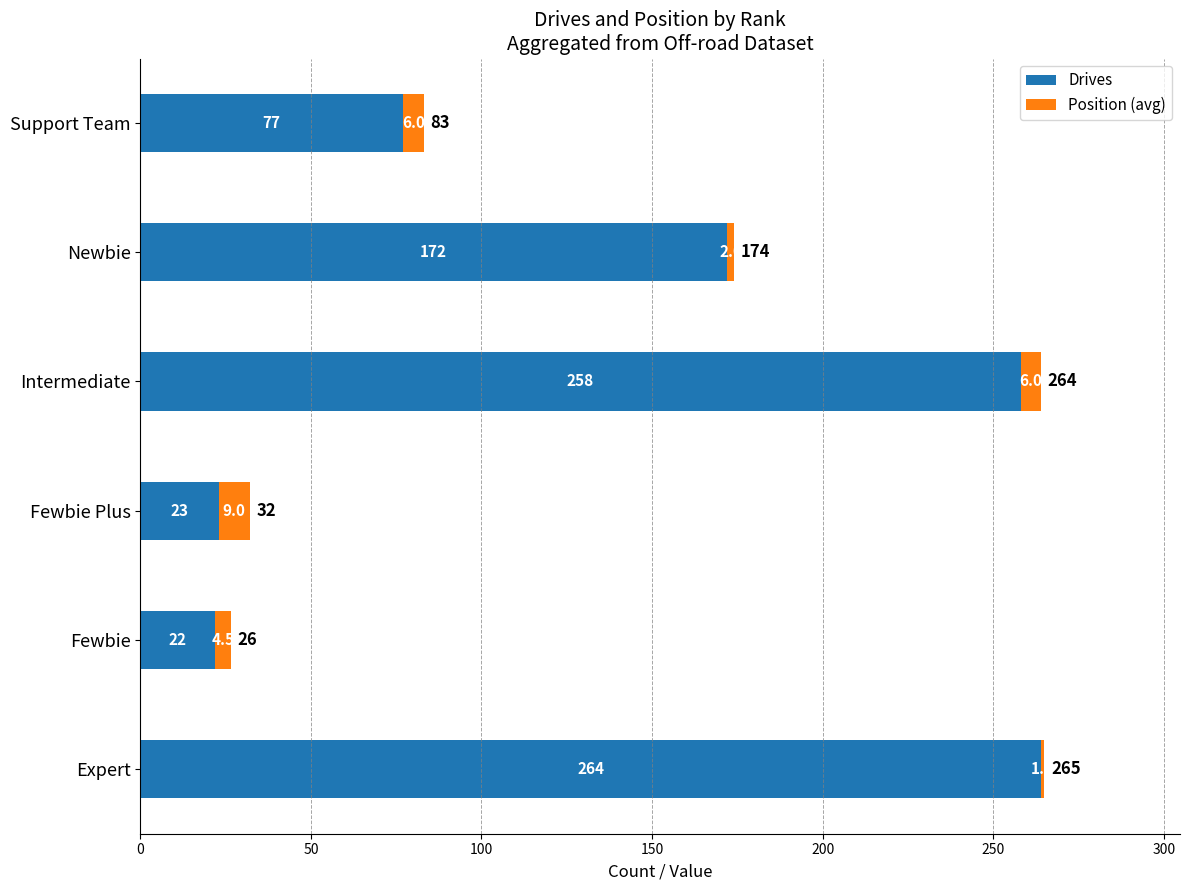

The Drives series shows 132.6 at Intermediate. True or false?

False